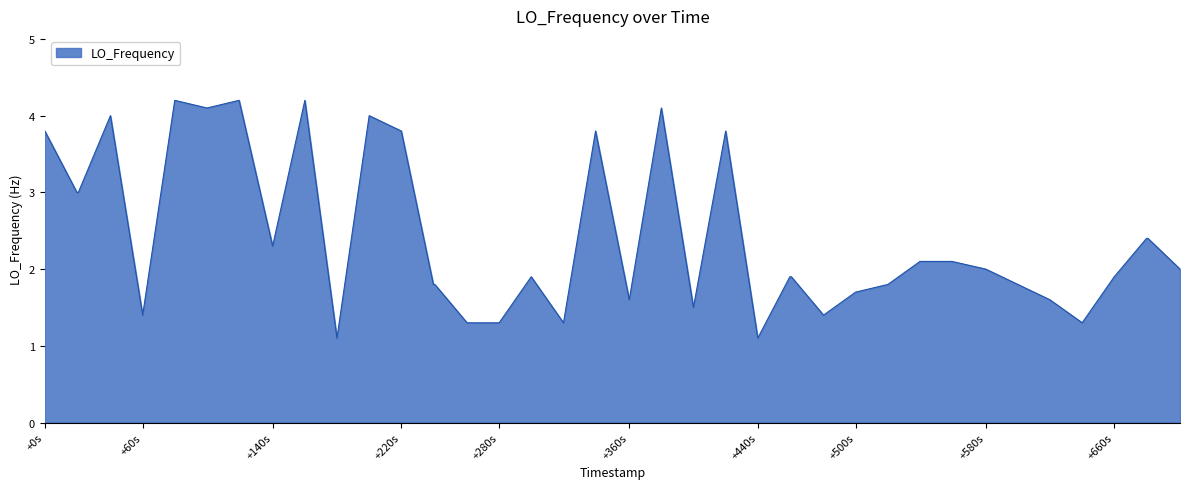

What is the difference between the maximum and minimum values?

3.1